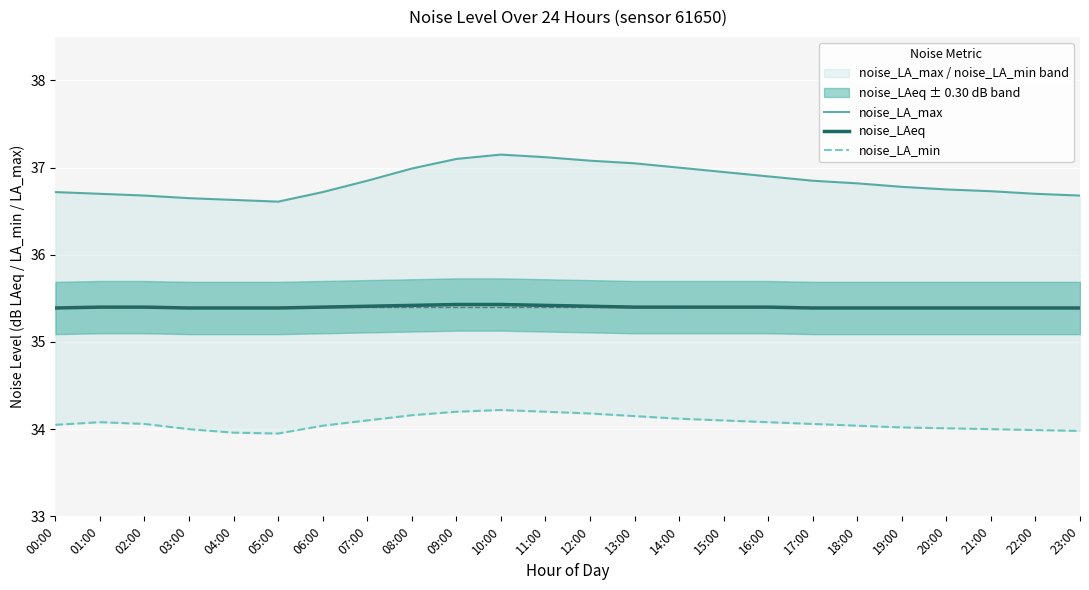

At which category does noise_LA_max reach its first local peak?

10:00